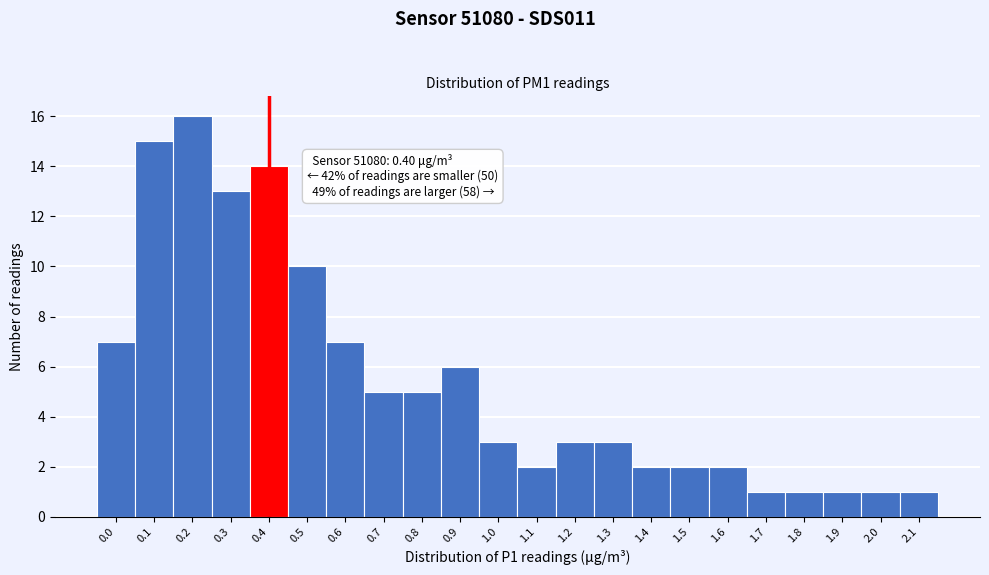

Reading right to left, transcribe all the data shown in this chart.

2.1=1	2.0=1	1.9=1	1.8=1	1.7=1	1.6=2	1.5=2	1.4=2	1.3=3	1.2=3	1.1=2	1.0=3	0.9=6	0.8=5	0.7=5	0.6=7	0.5=10	0.4=14	0.3=13	0.2=16	0.1=15	0.0=7